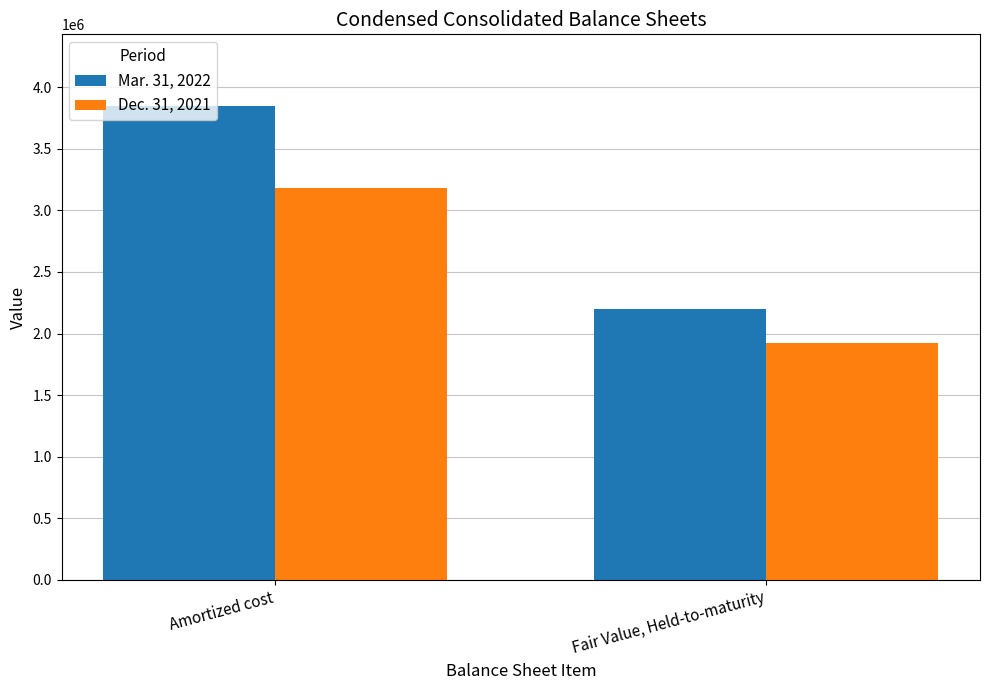

What are all the series names shown in the legend?

Mar. 31, 2022, Dec. 31, 2021